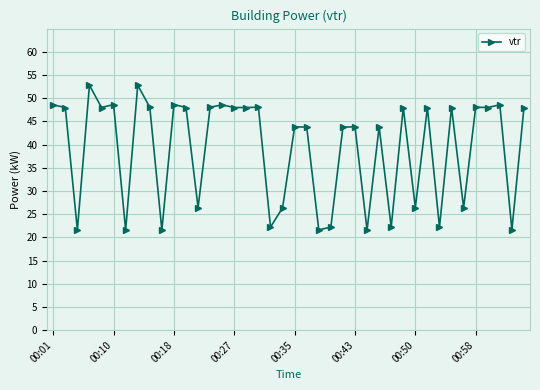

What is the greatest value displayed?

52.8